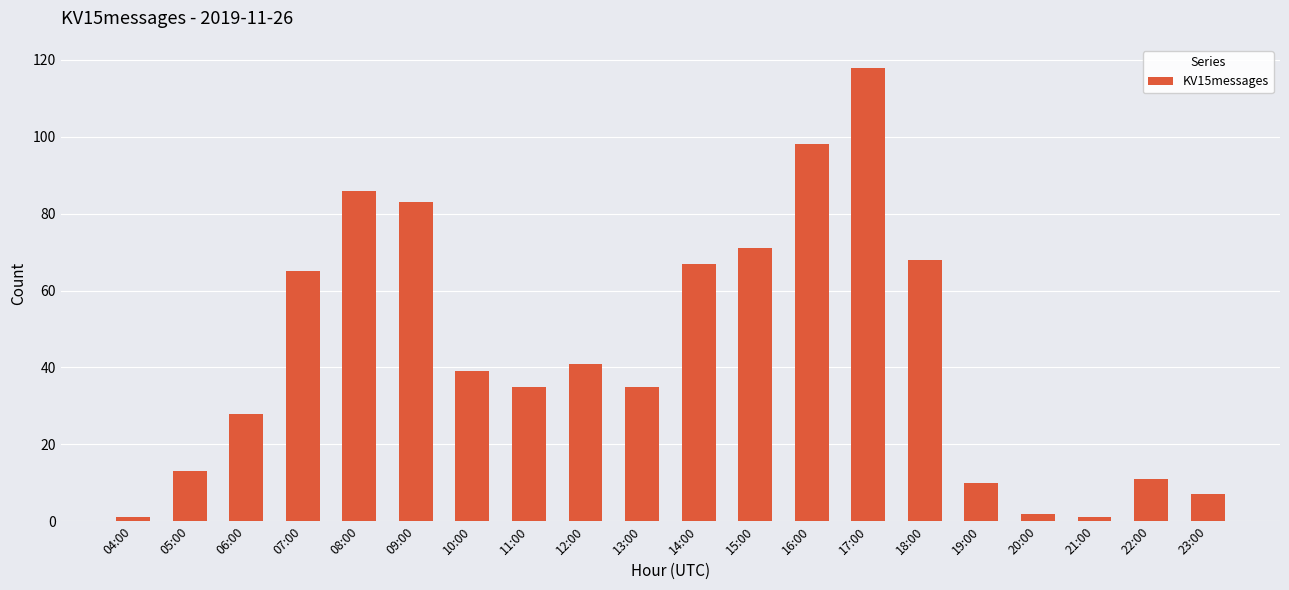

What is the change in value from 08:00 to 23:00?

-79